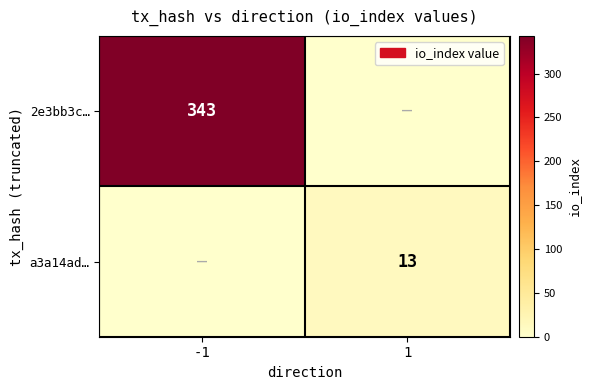

The value of 2e3bb3c… at -1 is 576. True or false?

False